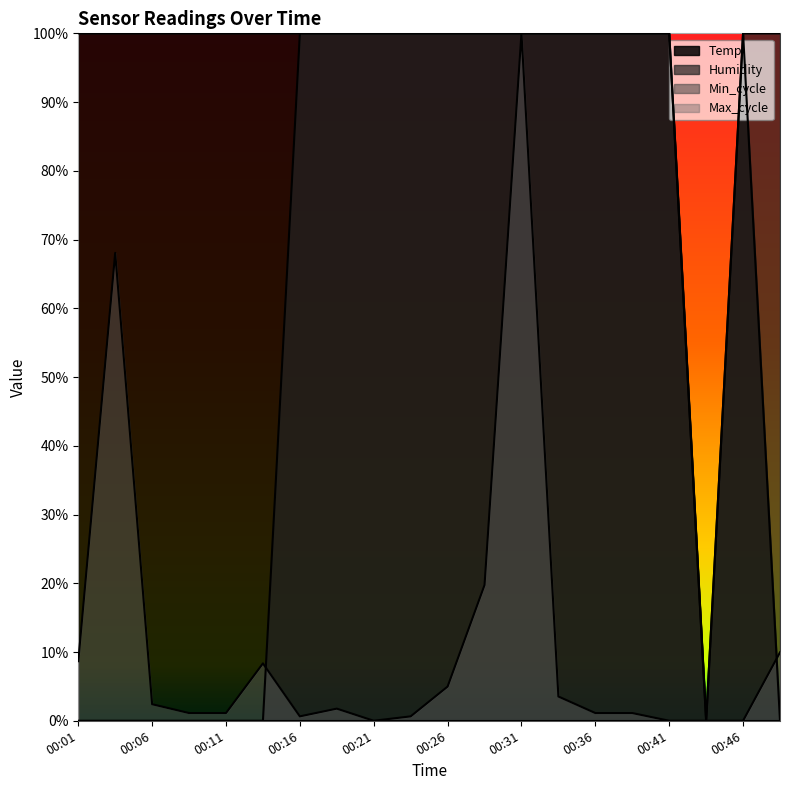

What is the sum of the Temp values at 00:31 and 00:11?

200.0